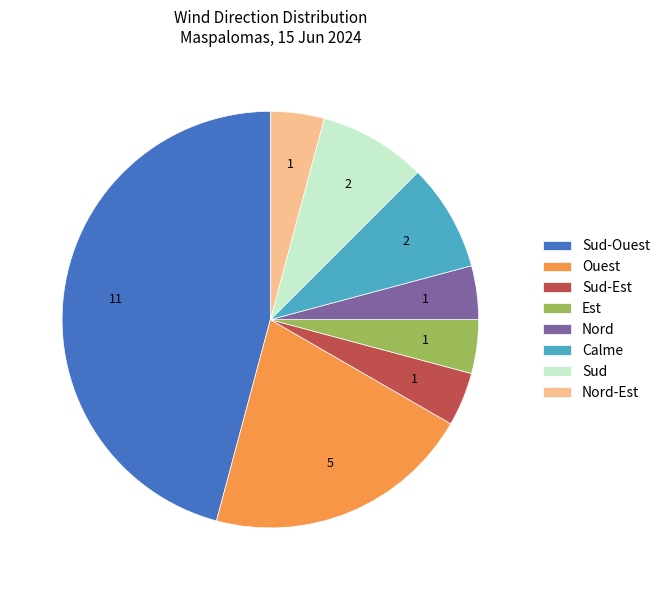

Which has a higher value, Sud or Nord?

Sud